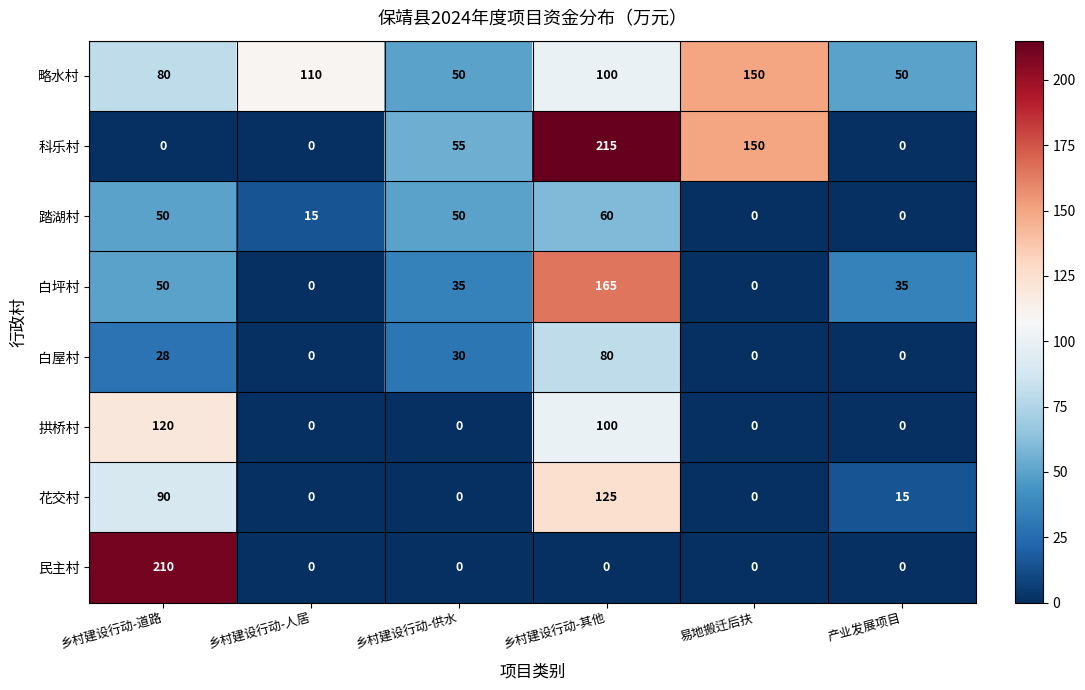

Read the 略水村 value at 易地搬迁后扶.

150